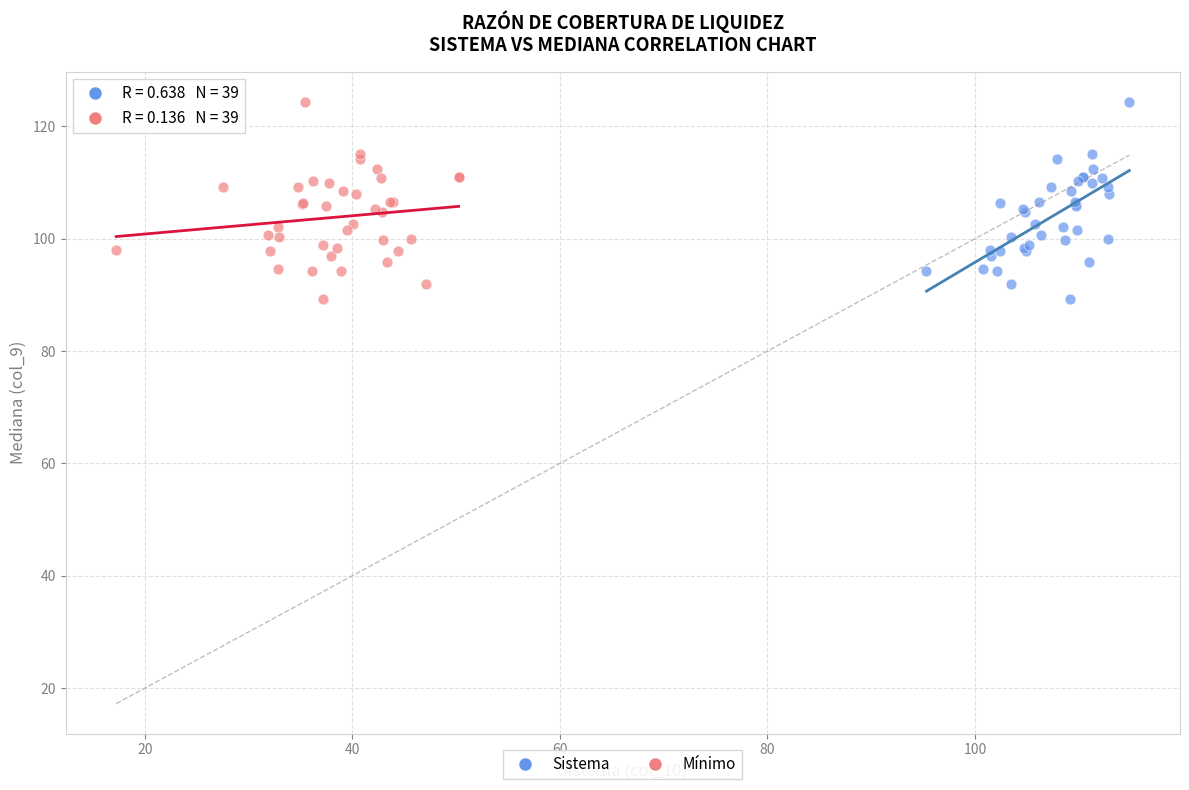

What are all the series names shown in the legend?

Sistema, Mínimo